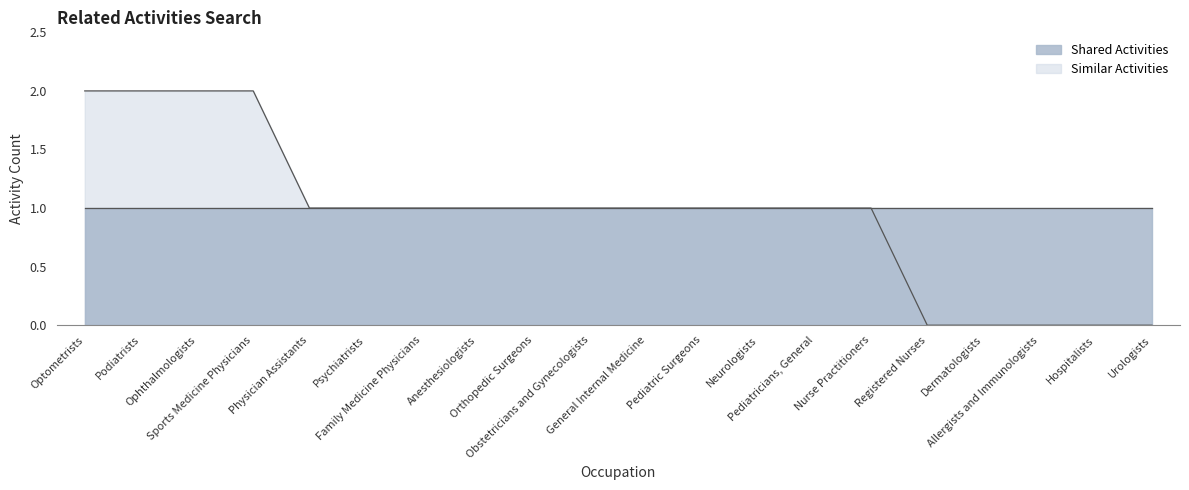

Approximately how many times larger is the value at General Internal Medicine compared to Nurse Practitioners?

1.0